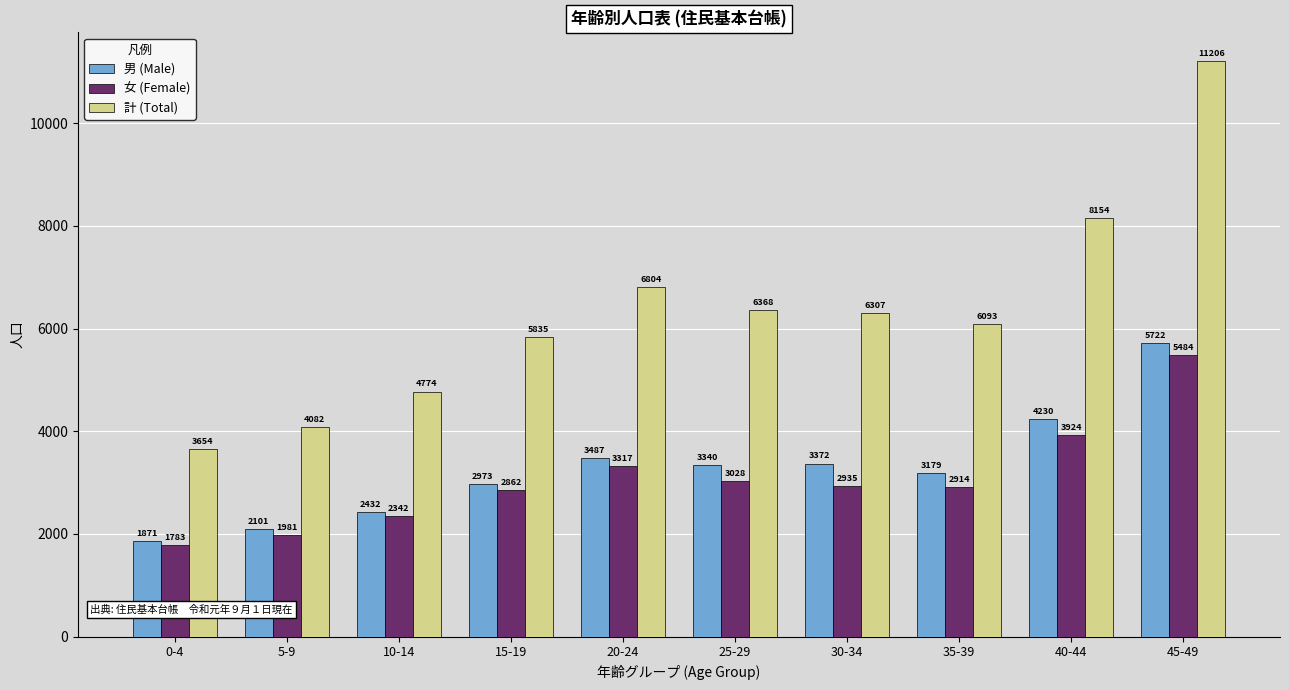

At which label is 男 (Male) closest to 3796?

20-24